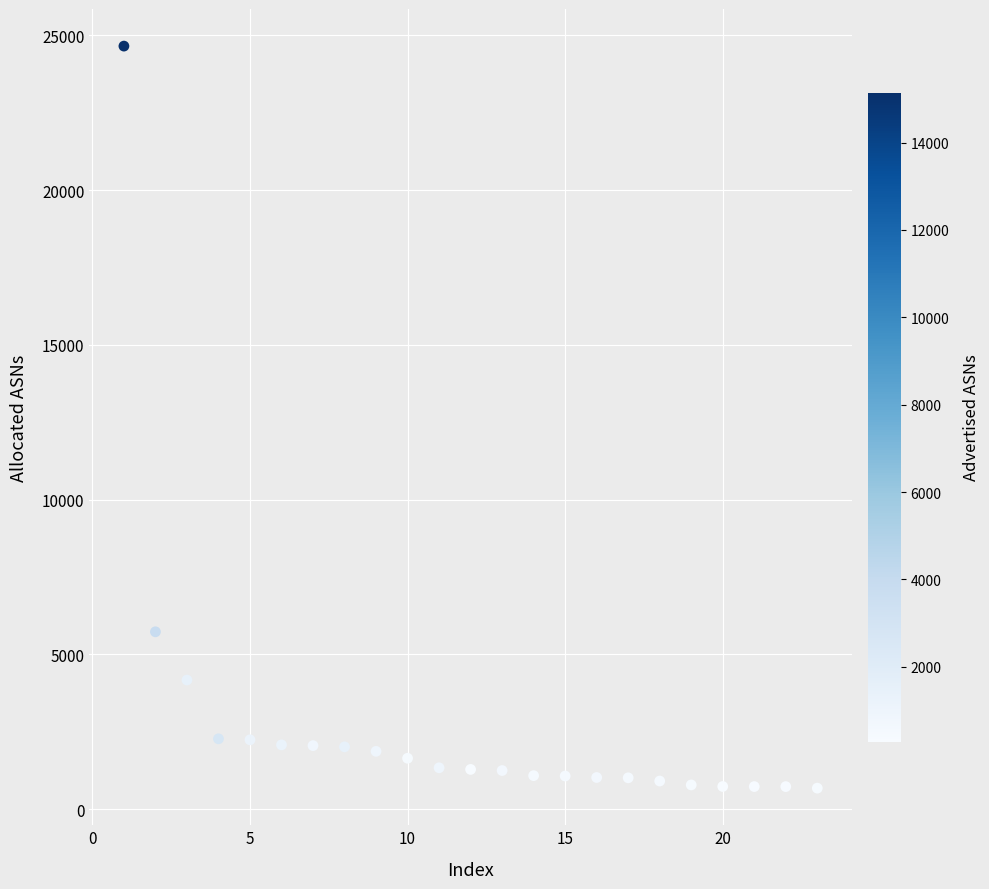

What is the range of Y values (max minus min)?

23973